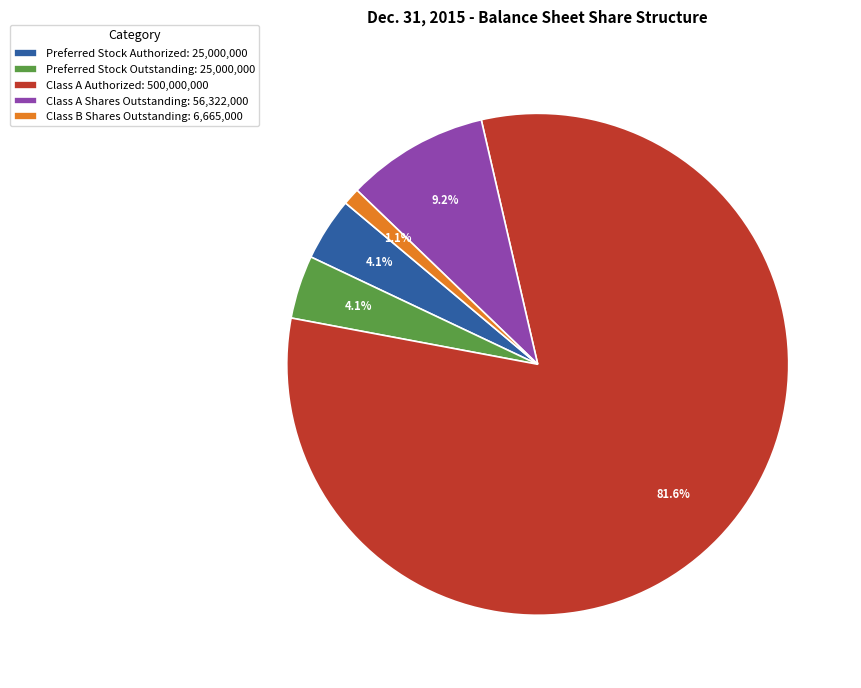

To the nearest percent, what portion does Preferred Stock Authorized represent?

4%